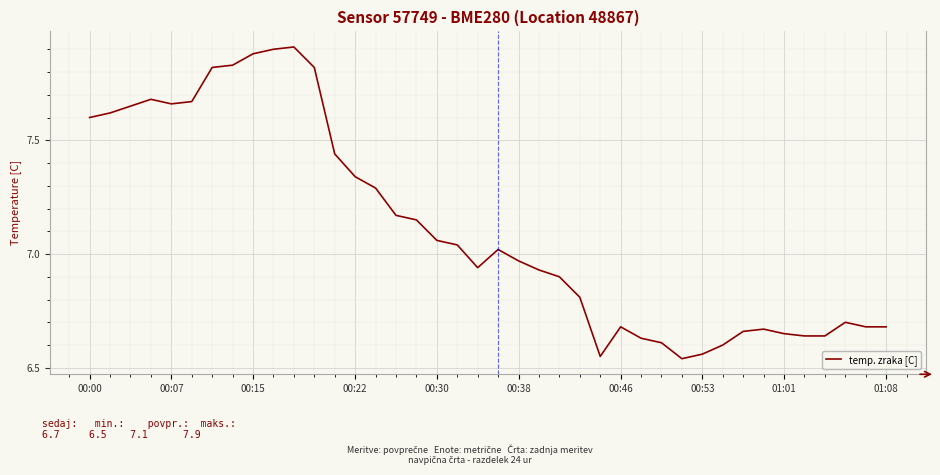

Does the chart display data point markers on the line(s)?

No